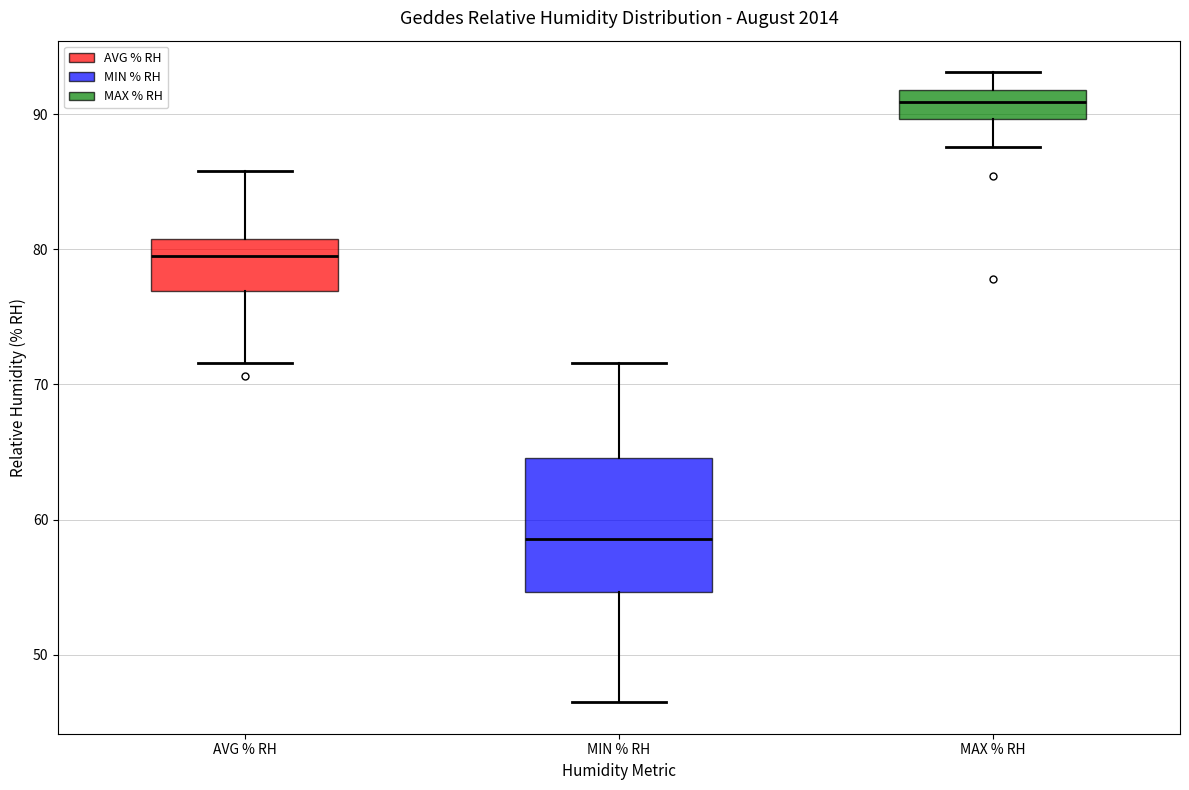

Reading left to right, read every box against the y-axis: the position of its median line, the range the box covers, and the ends of its whiskers. The values are not printed on the chart, so give them approximately, as read against the axis.

AVG % RH: median 80, box 77 to 81, whiskers 72 to 86
MIN % RH: median 59, box 55 to 65, whiskers 47 to 72
MAX % RH: median 91, box 90 to 92, whiskers 88 to 93